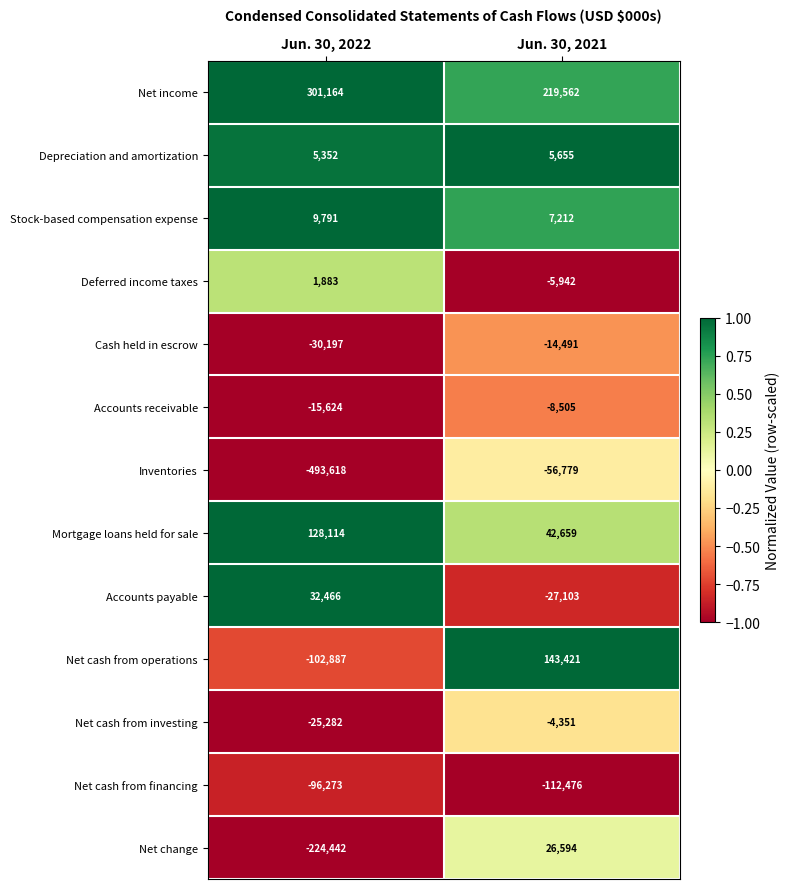

What is the sum of the Cash held in escrow values at Jun. 30, 2022 and Jun. 30, 2021?

-44688